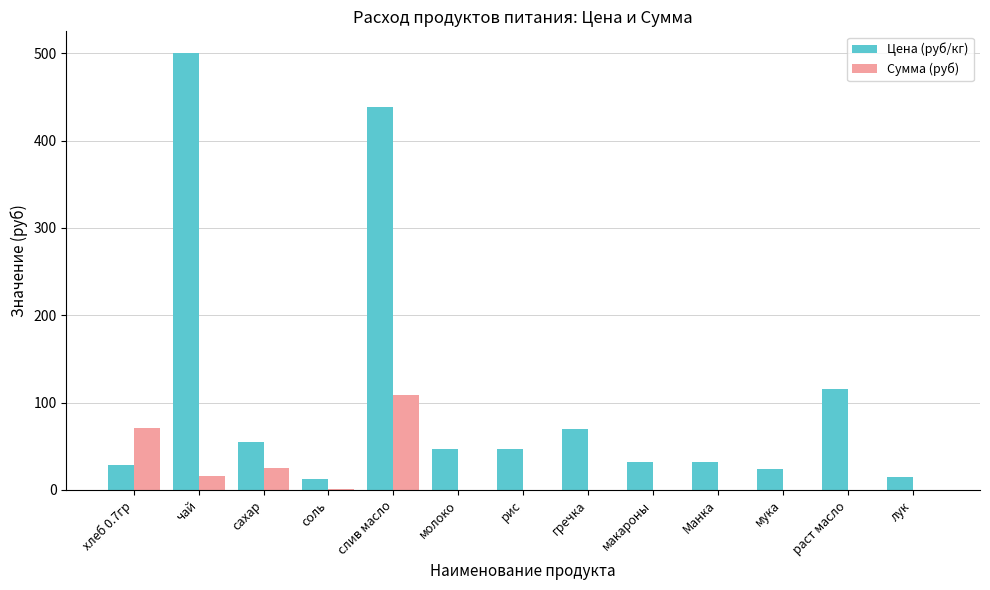

What are all the series names shown in the legend?

Цена (руб/кг), Сумма (руб)